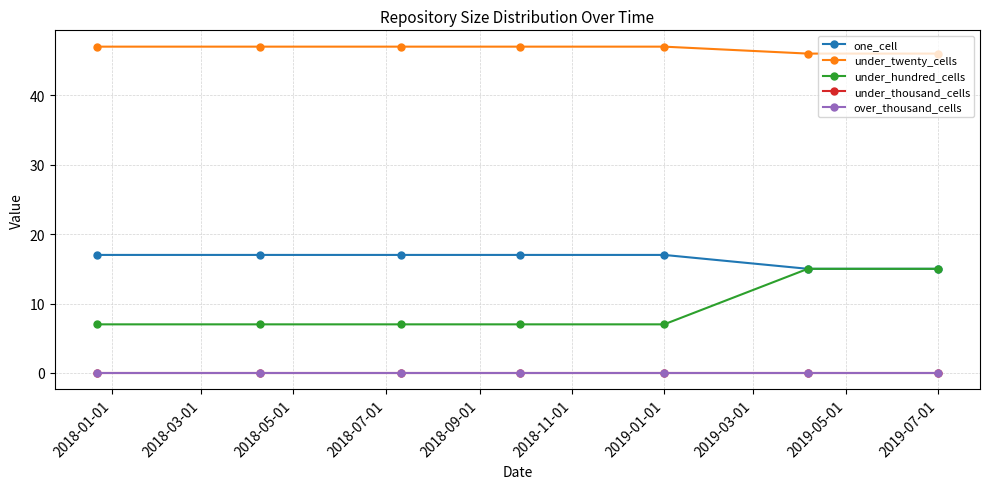

Rank the series by their maximum value, from lowest to highest.

under_thousand_cells, over_thousand_cells, under_hundred_cells, one_cell, under_twenty_cells